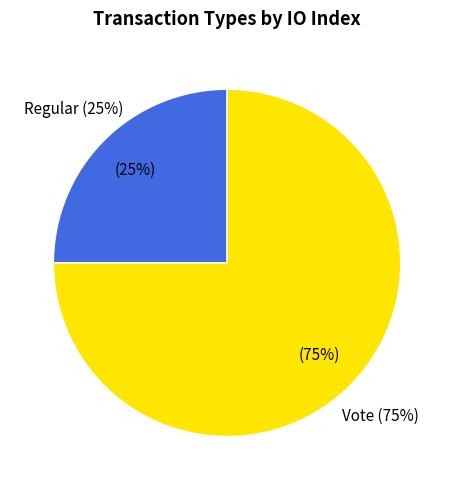

Which category has the biggest portion of the pie?

Vote (direction=1)